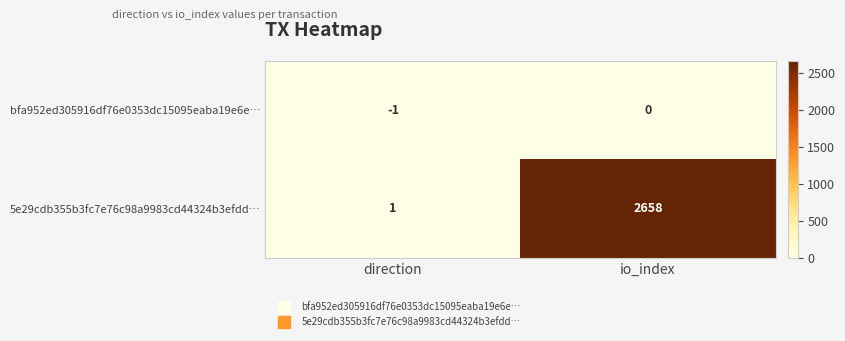

What is the sum of all 5e29cdb355b3fc7e76c98a9983cd44324b3efdd… values?

2659